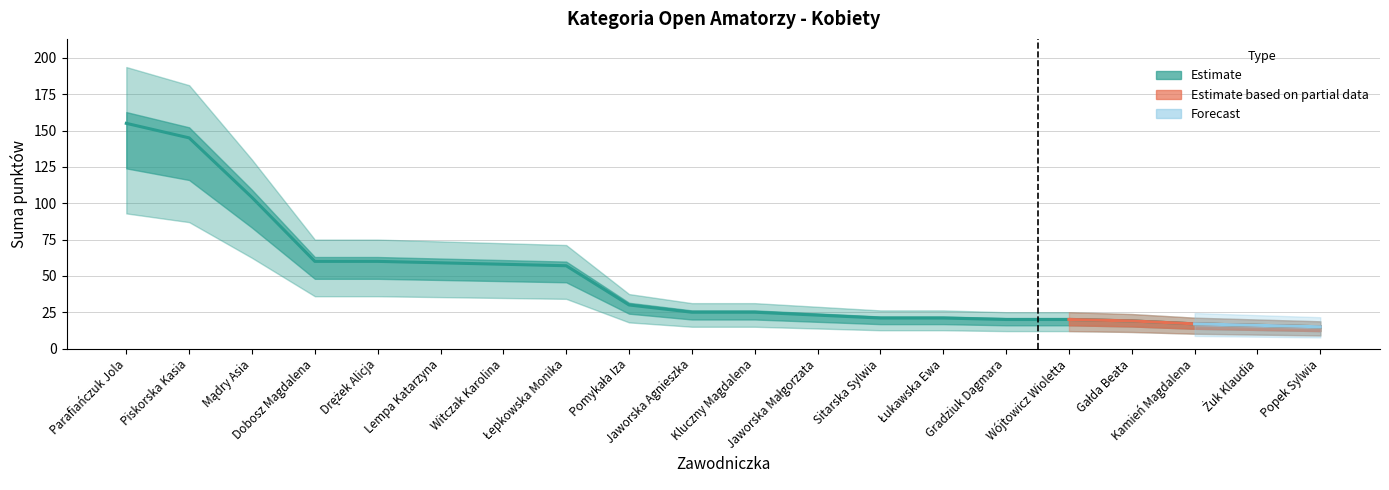

Rank the categories by value from lowest to highest.

Popek Sylwia, Żuk Klaudia, Kamień Magdalena, Gałda Beata, Gradziuk Dagmara, Wójtowicz Wioletta, Sitarska Sylwia, Łukawska Ewa, Jaworska Małgorzata, Jaworska Agnieszka, Kluczny Magdalena, Pomykała Iza, Łepkowska Monika, Witczak Karolina, Lempa Katarzyna, Dobosz Magdalena, Drężek Alicja, Mądry Asia, Piskorska Kasia, Parafiańczuk Jola